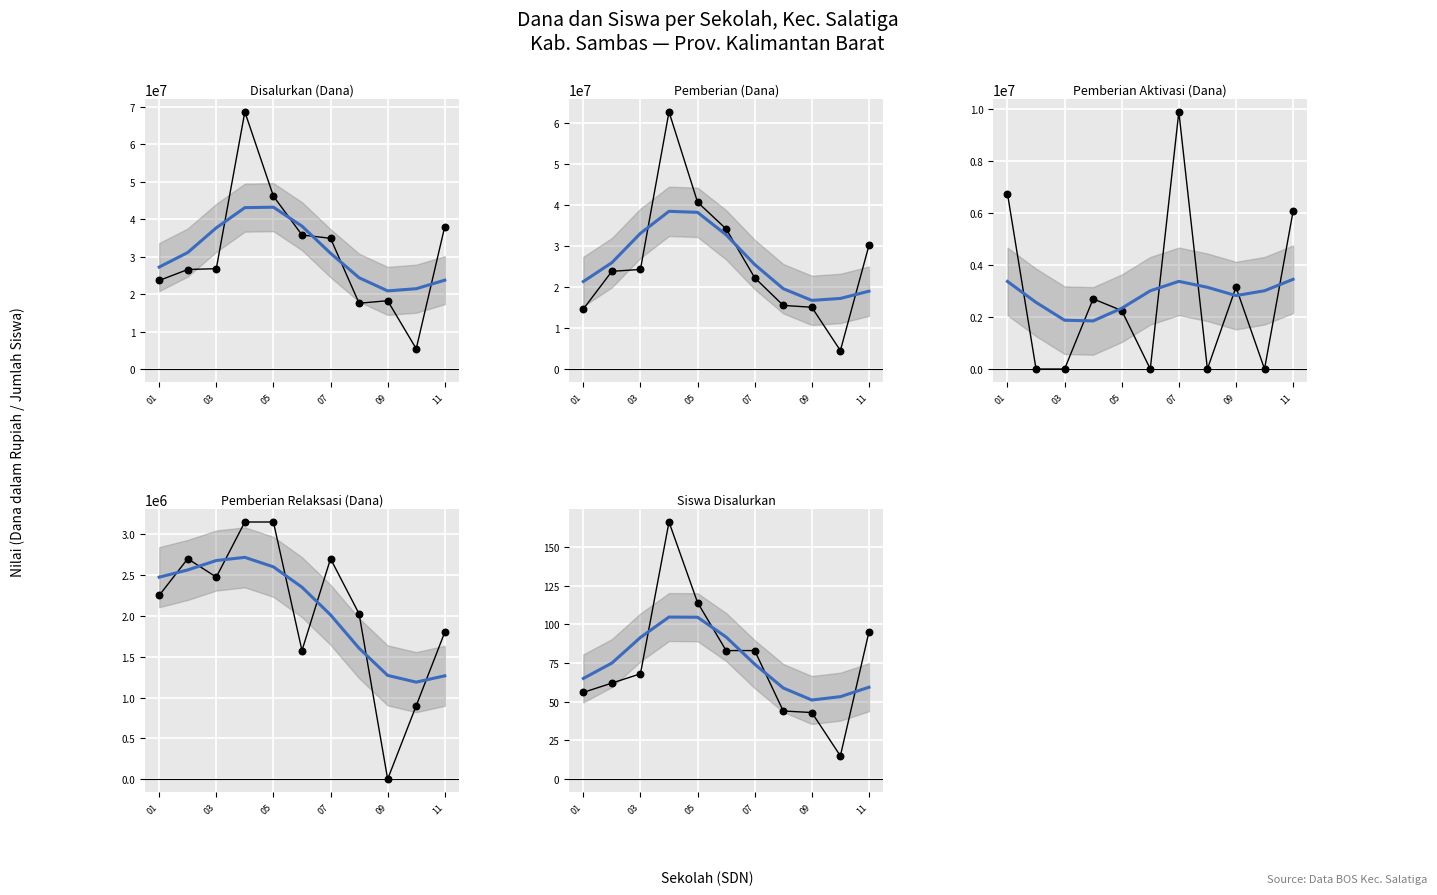

Which series contains the highest Y value?

Disalurkan (Dana)